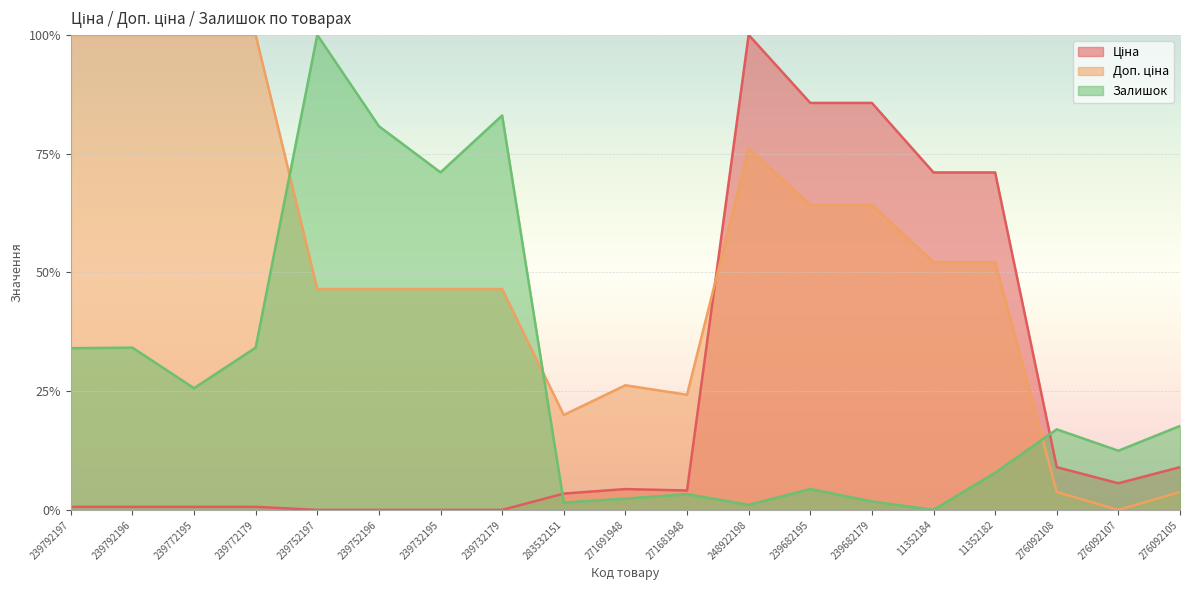

What is the label of the 12th point from the right?

239732179